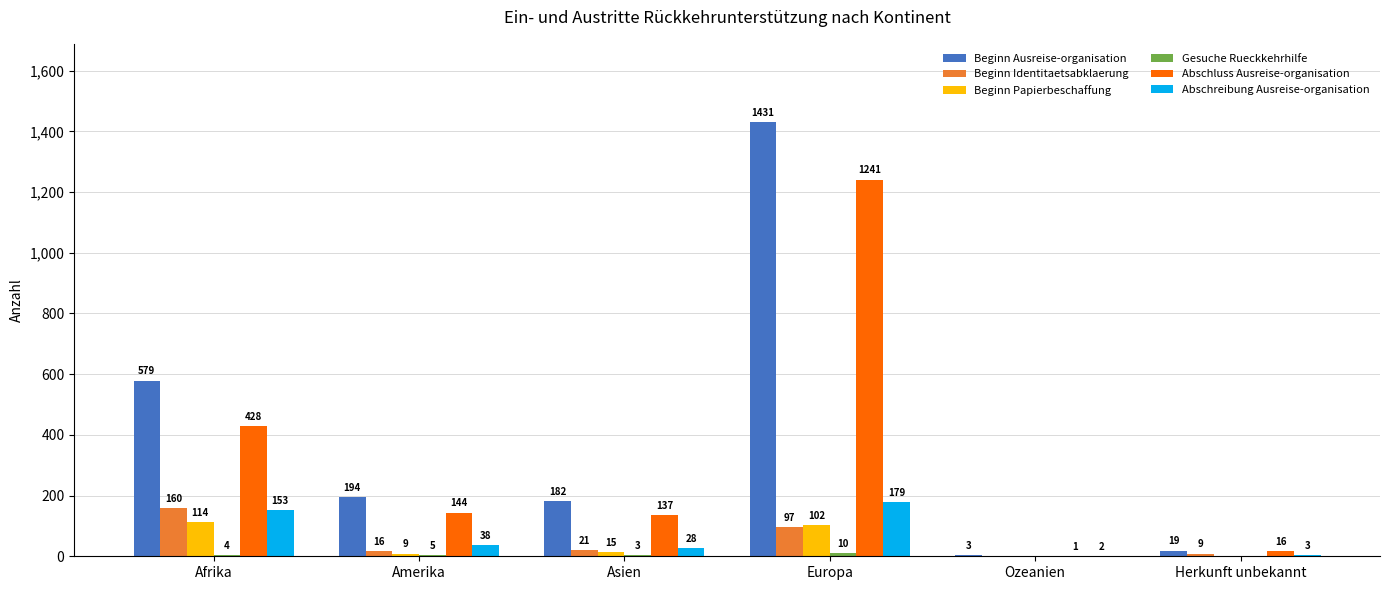

The value of Beginn Identitaetsabklaerung at Europa is 97. True or false?

True